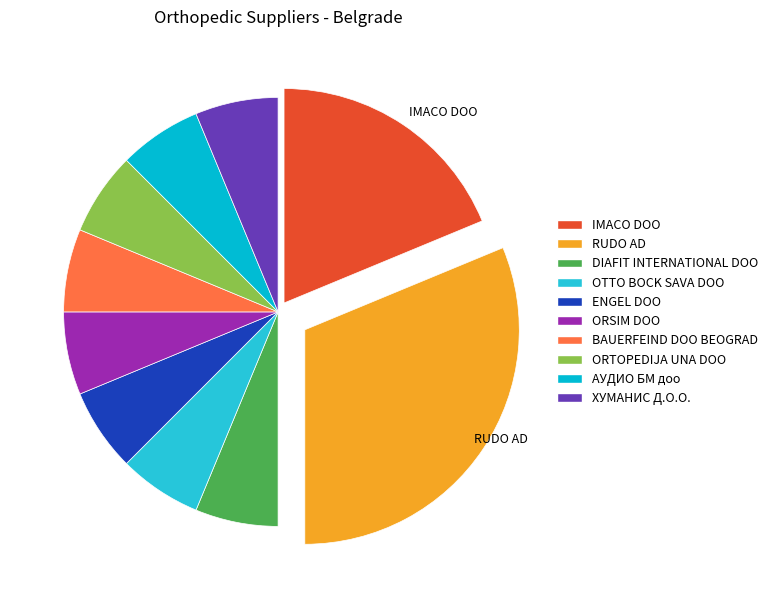

Is the sum of DIAFIT INTERNATIONAL DOO and ENGEL DOO greater than half?

No